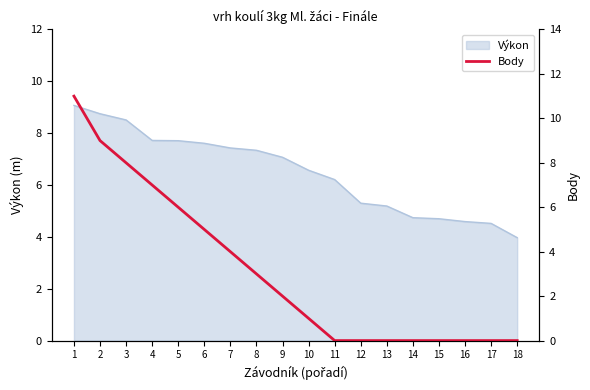

Is it true that Výkon equals 6.2 at 11?

True